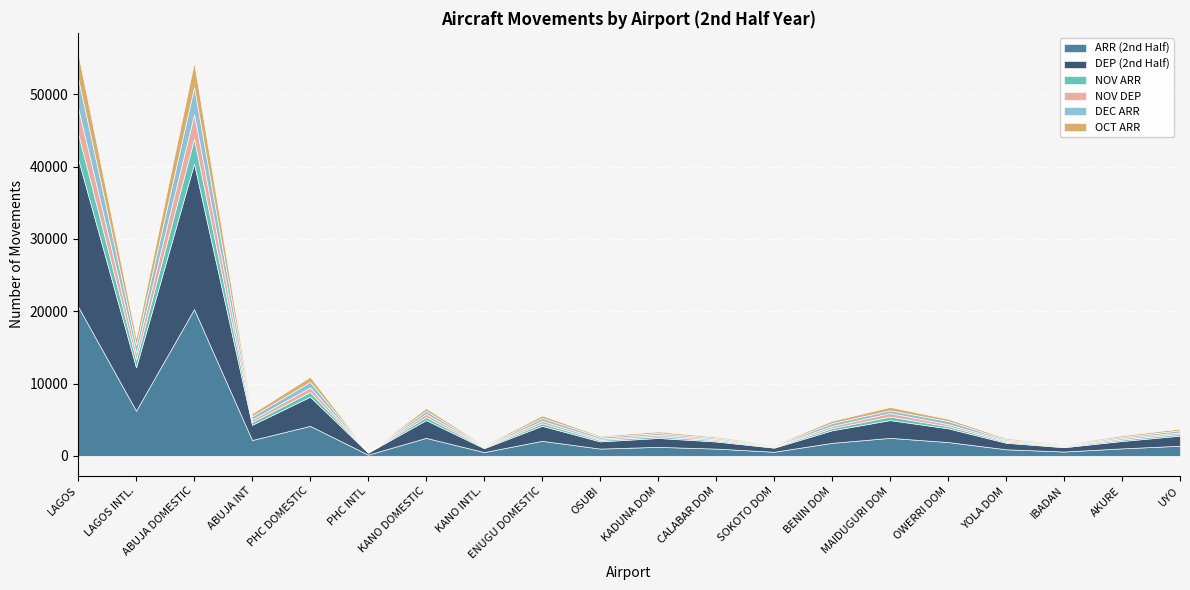

What are all the series names shown in the legend?

ARR (2nd Half), DEP (2nd Half), NOV ARR, NOV DEP, DEC ARR, OCT ARR